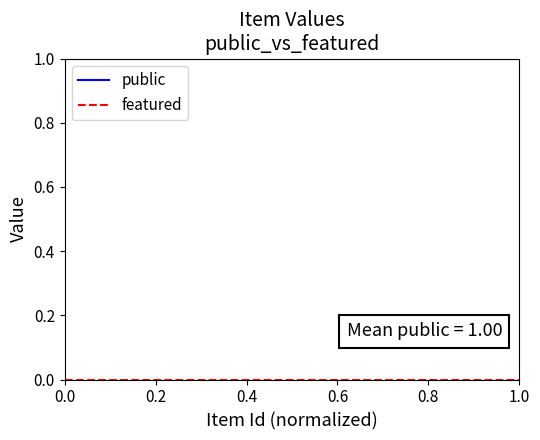

Which series has the largest total across all categories?

public